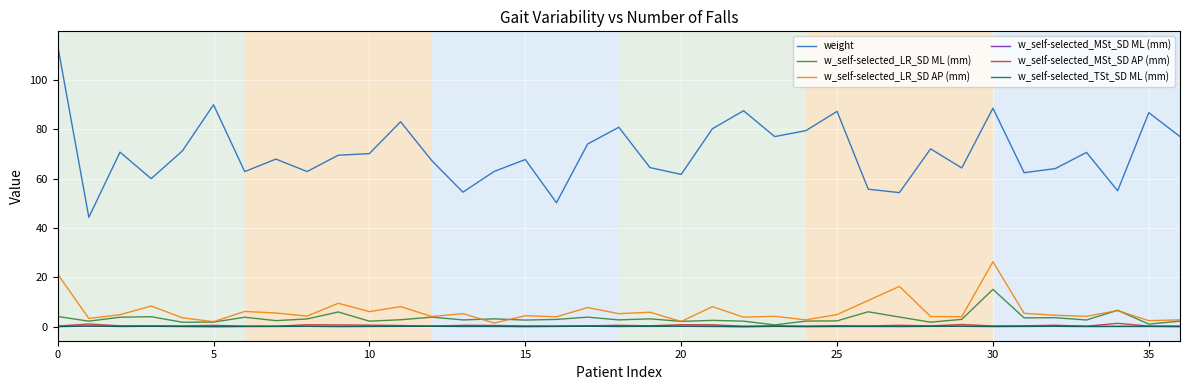

Is this an area chart (filled region under the line)?

No